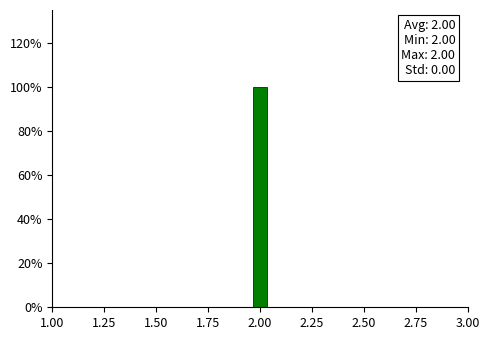

Around what value on the x-axis is the tallest bar? Give the approximate position of its centre, as read against the axis.

2.00